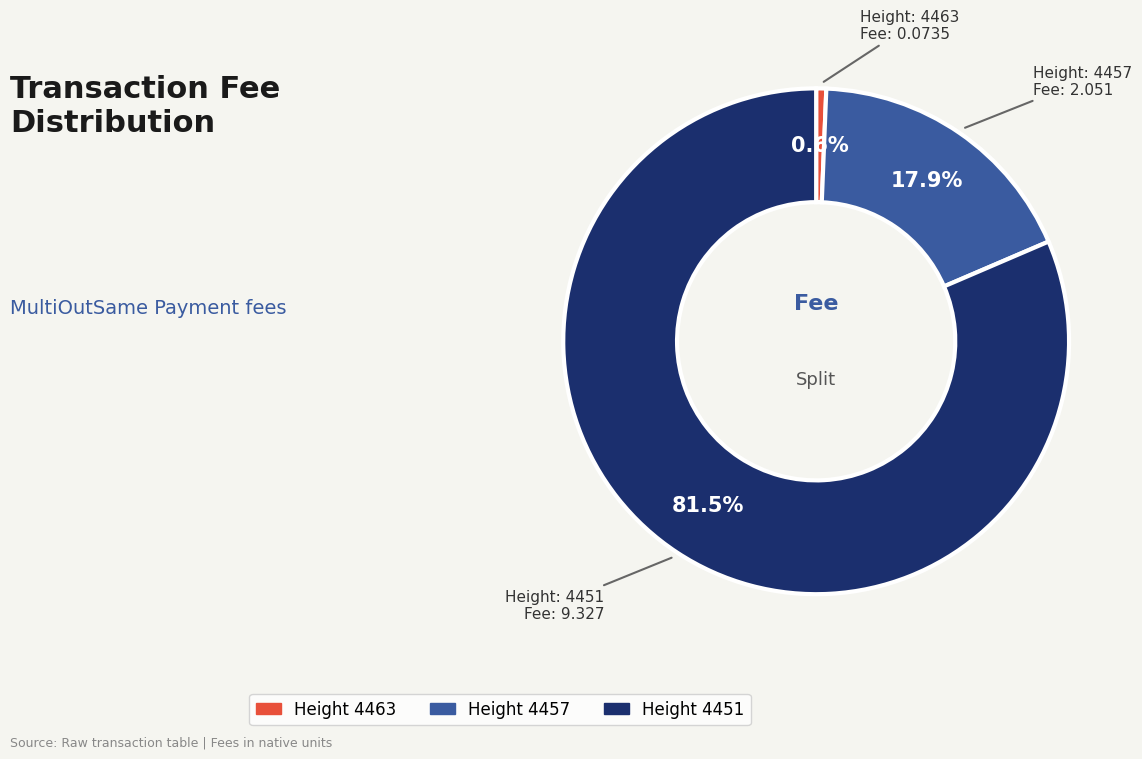

Is there any slice that represents more than half of the pie?

Yes